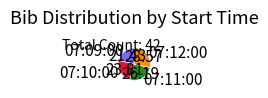

Is there any slice that represents more than half of the pie?

No